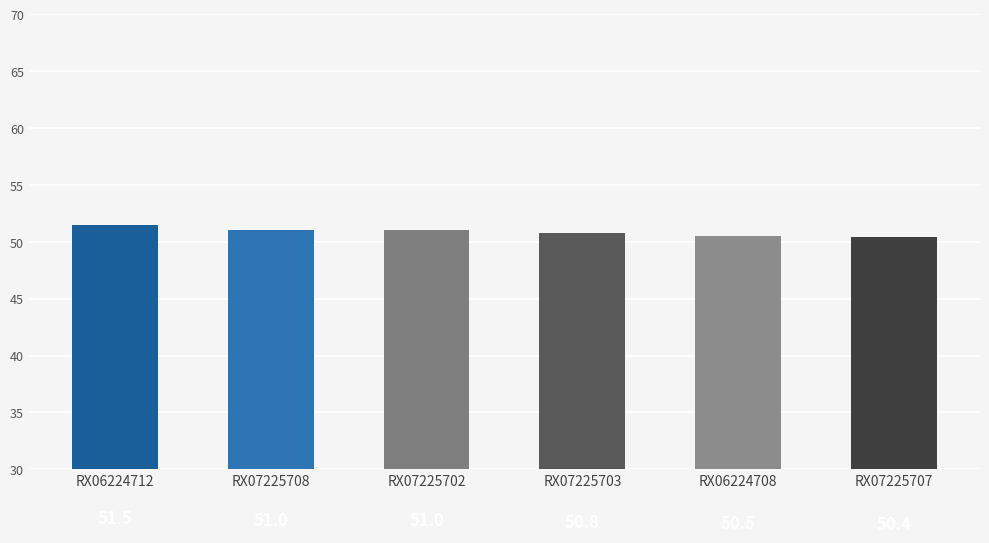

What is the label of the 4th bar from the left?

RX07225703